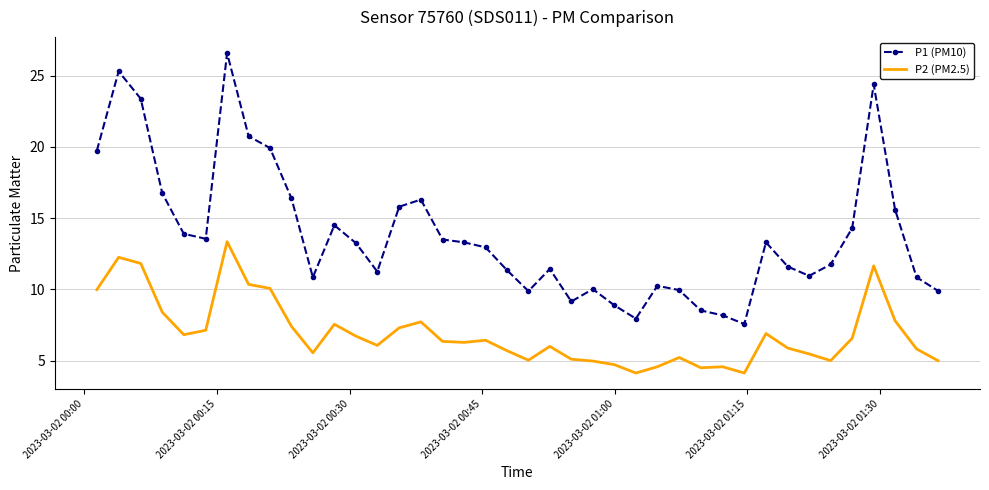

Which series has the largest total across all categories?

P1 (PM10)